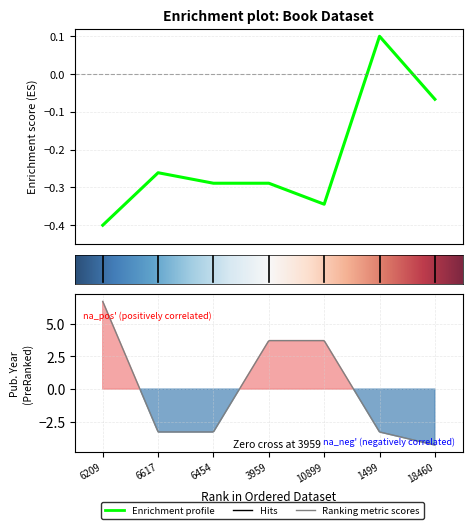

Reading left to right, what are all the values shown in this chart?

-0.4	-0.3	-0.3	-0.3	-0.3	0.1	-0.1